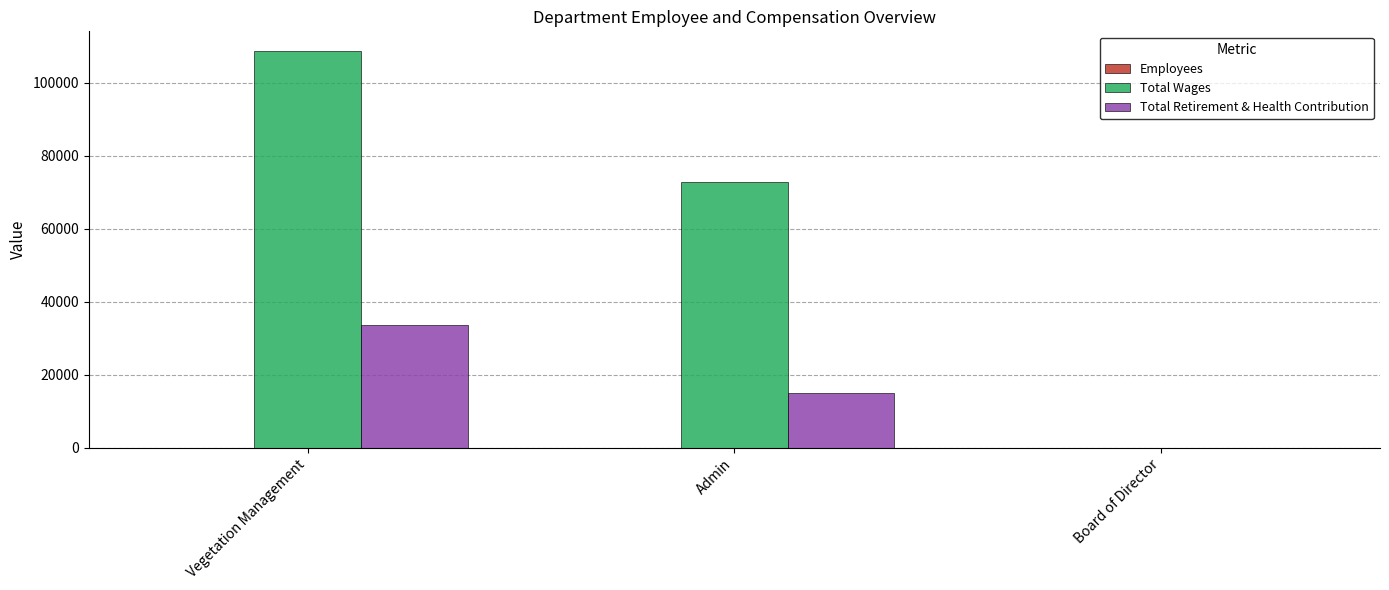

What value does the Total Retirement & Health Contribution series have at Admin, to the nearest 100?

14900